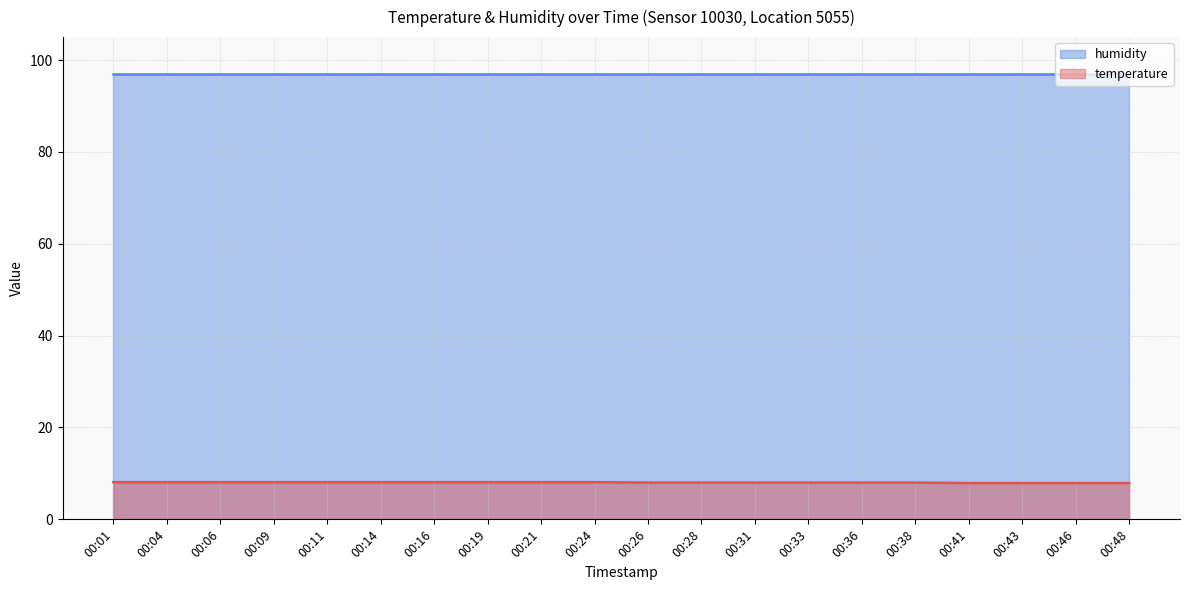

Rank the categories by value from lowest to highest.

00:41, 00:43, 00:46, 00:48, 00:26, 00:28, 00:31, 00:33, 00:36, 00:38, 00:01, 00:04, 00:06, 00:09, 00:11, 00:14, 00:16, 00:19, 00:21, 00:24